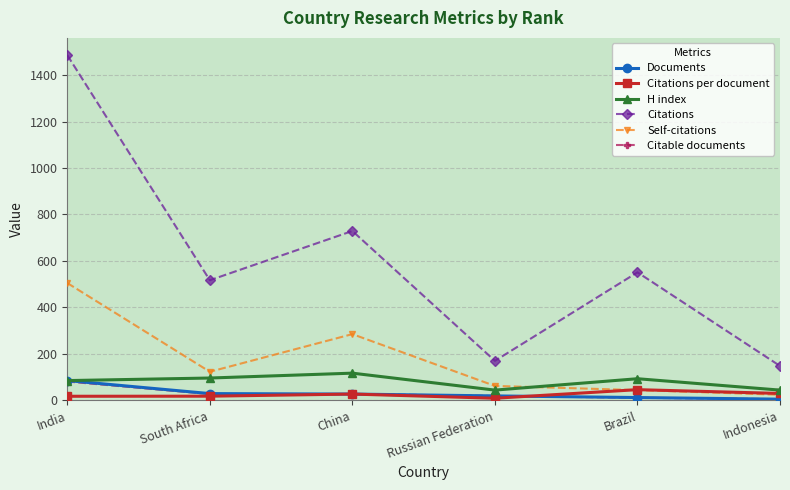

At which category is the sum across all series the highest?

India